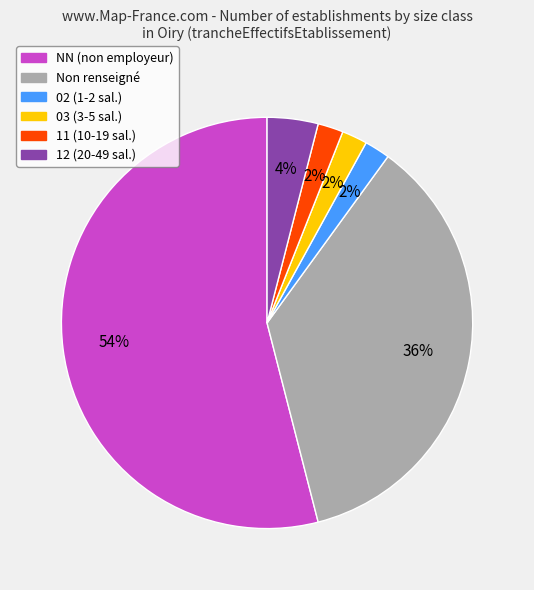

Is there any slice that represents more than half of the pie?

Yes